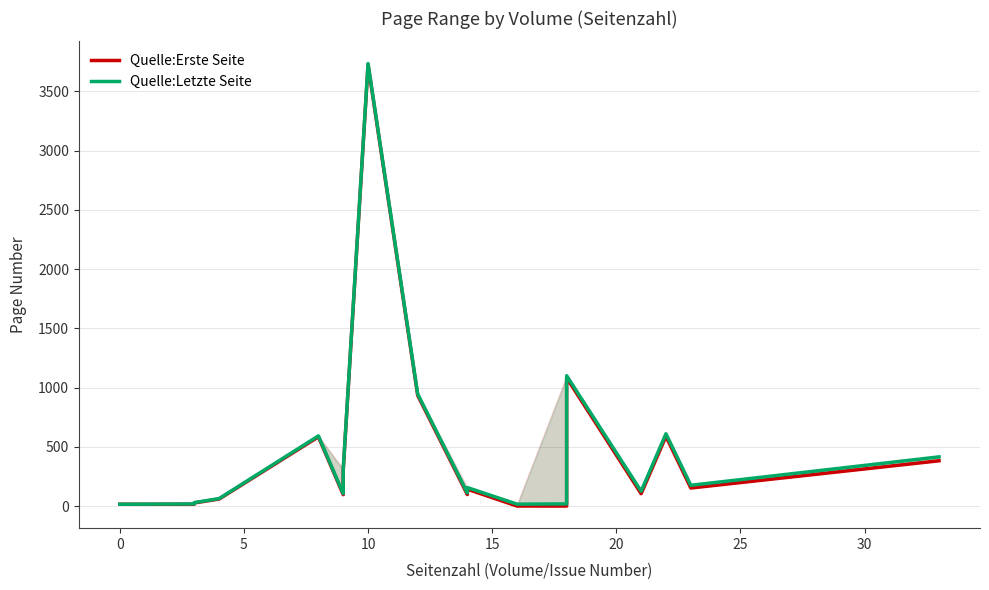

The Quelle:Erste Seite series shows 16 at 0. True or false?

True